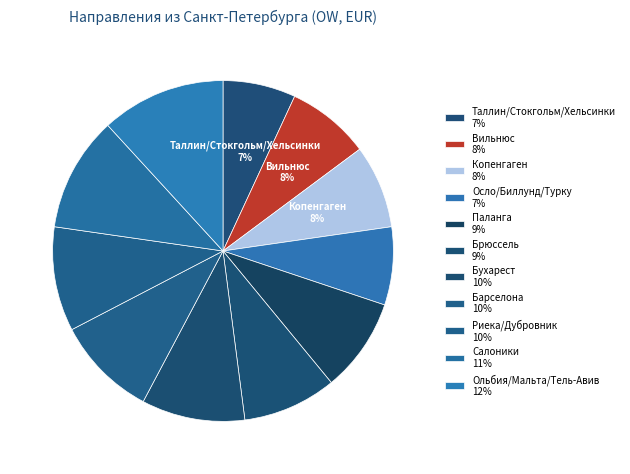

To the nearest percent, what is the average slice percentage?

9%